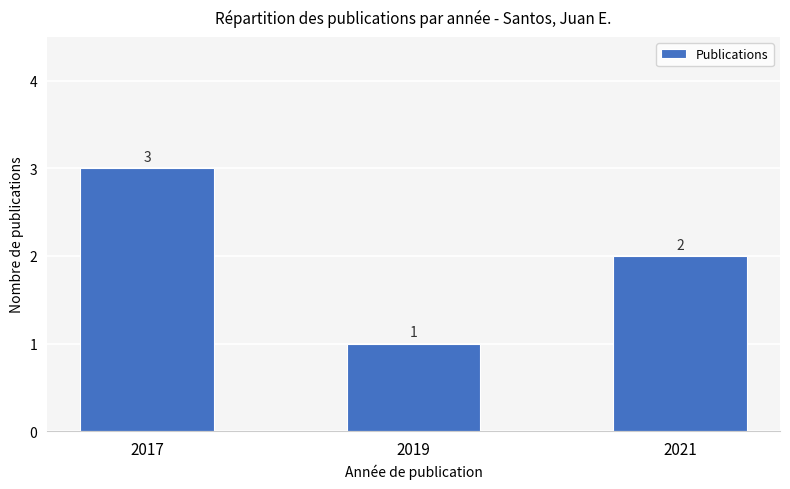

List the labels in order of value, largest first.

2017, 2021, 2019